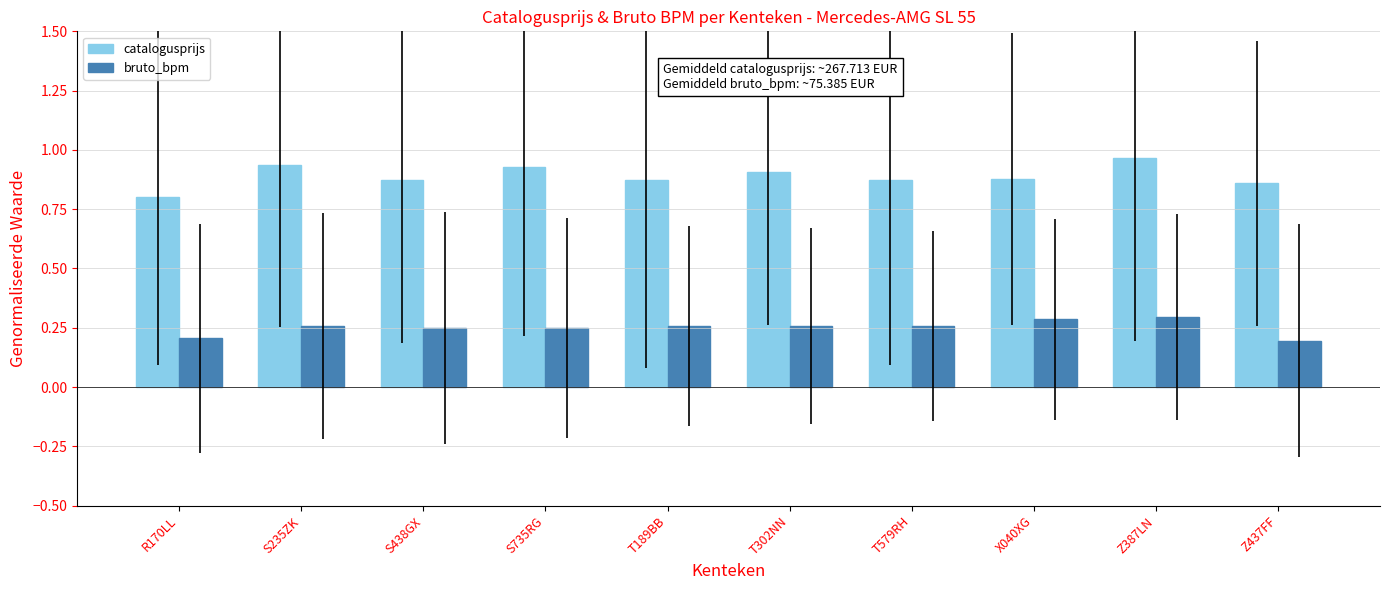

The value of catalogusprijs at T579RH is 1.3. True or false?

False